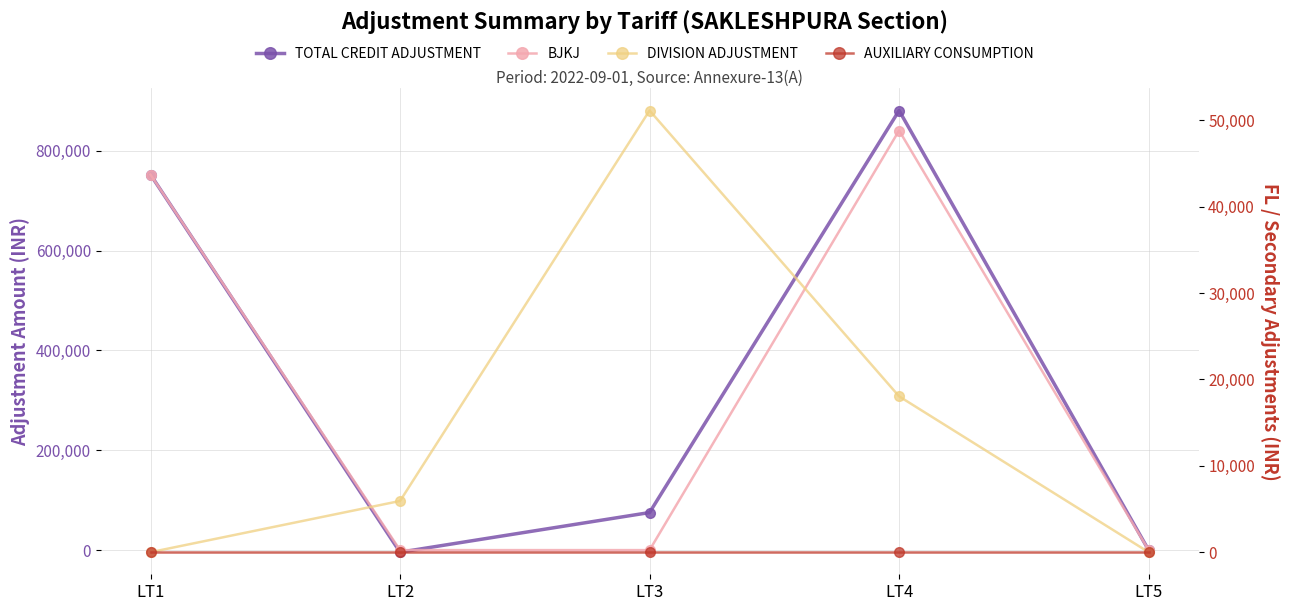

At which label is AUXILIARY CONSUMPTION closest to 0?

LT1